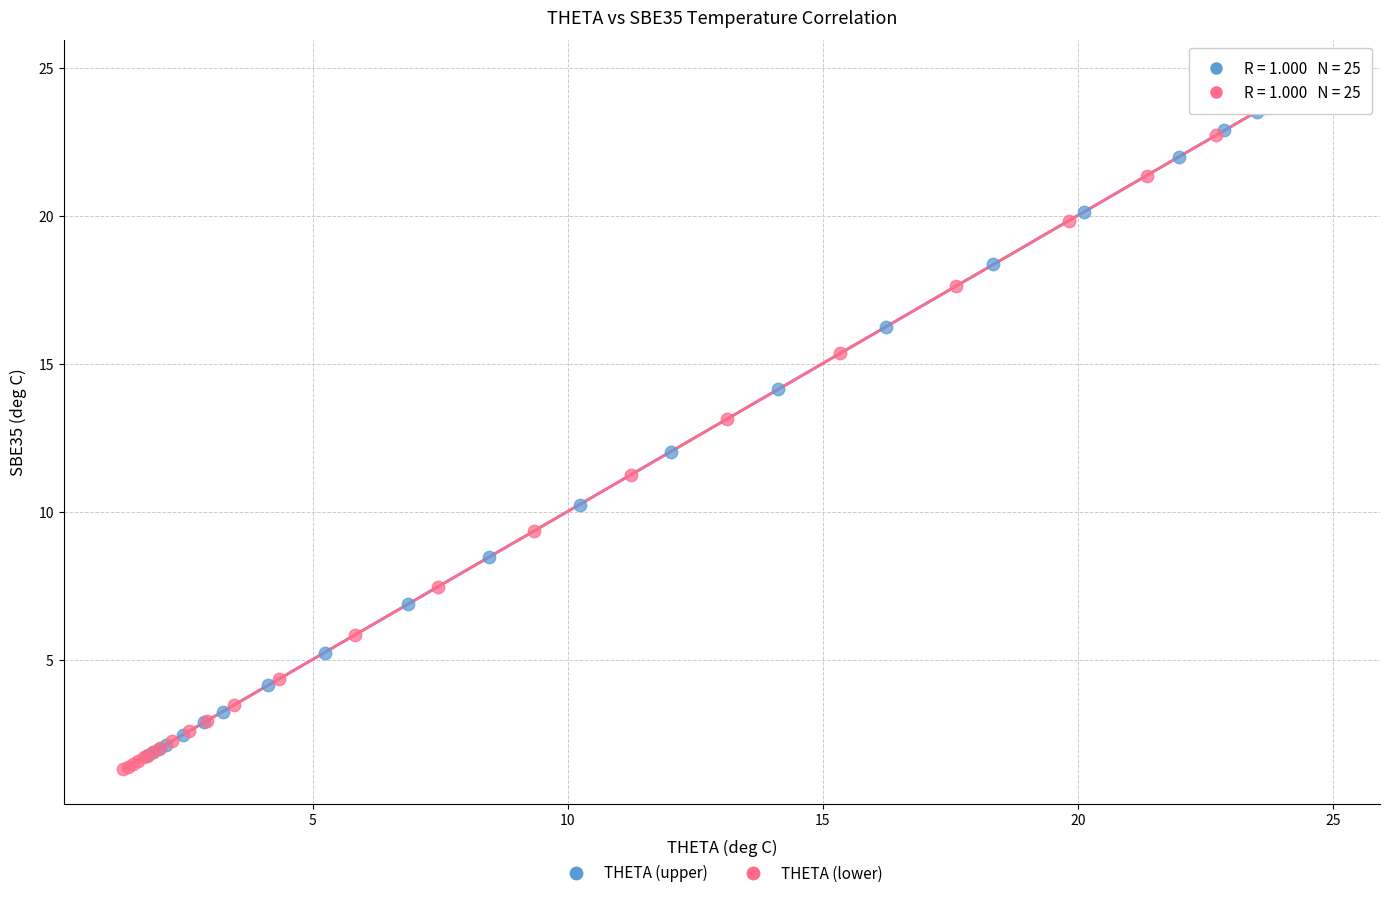

What are all the series names shown in the legend?

THETA (upper), THETA (lower)